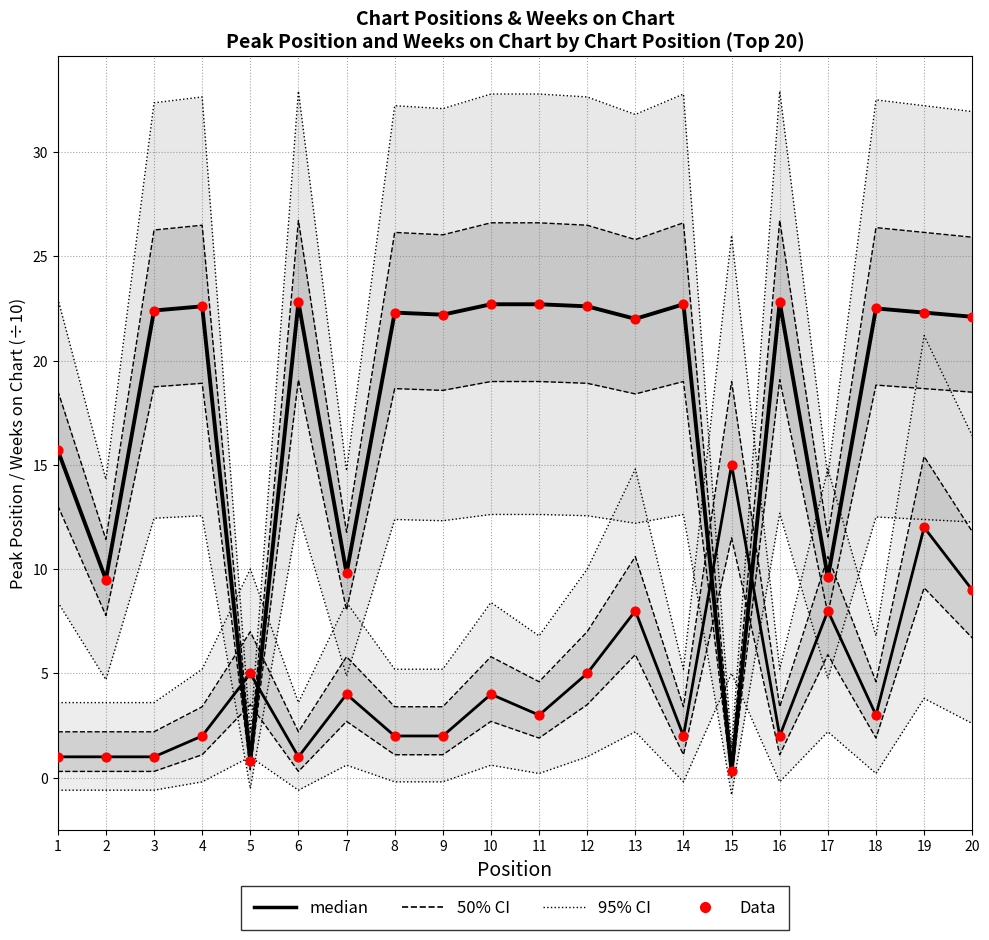

At how many categories does at least one series exceed 15?

15